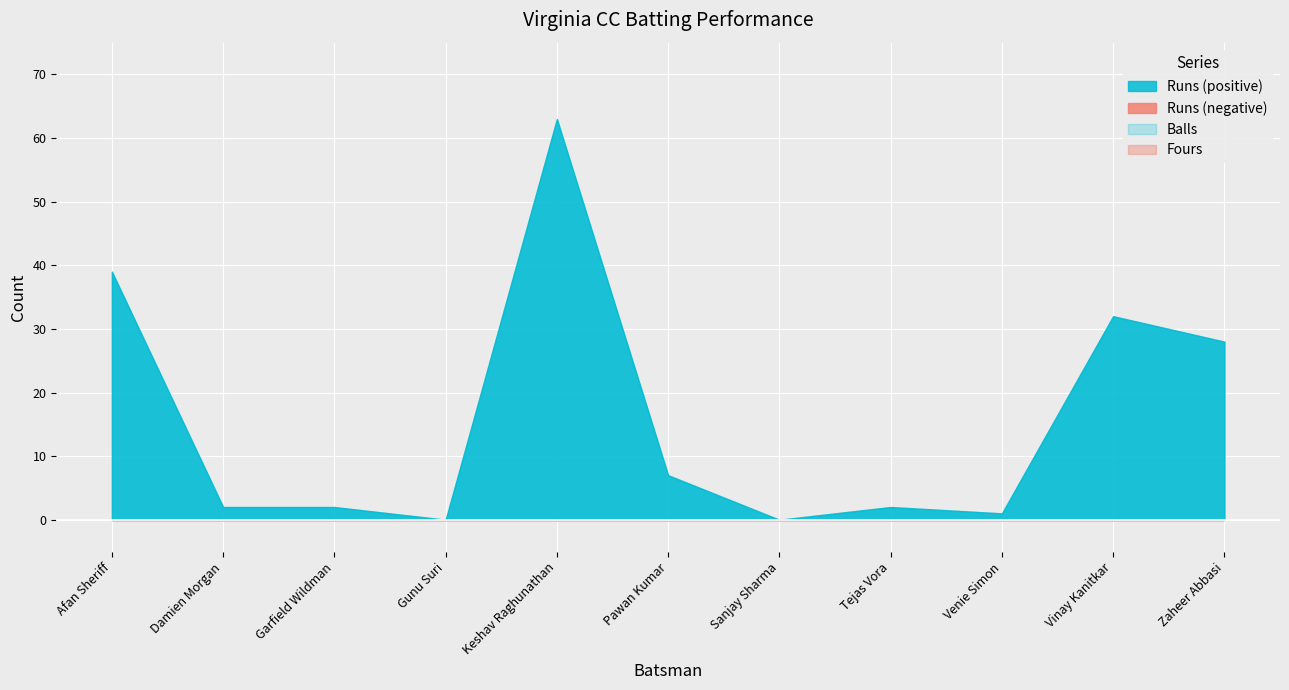

Reading left to right, list all the values displayed in this chart.

Runs: 39	2	2	0	63	7	0	2	1	32	28
Balls: 39	2	2	0	63	7	0	2	1	32	28
Fours: 0	0	0	0	0	0	0	0	0	0	0